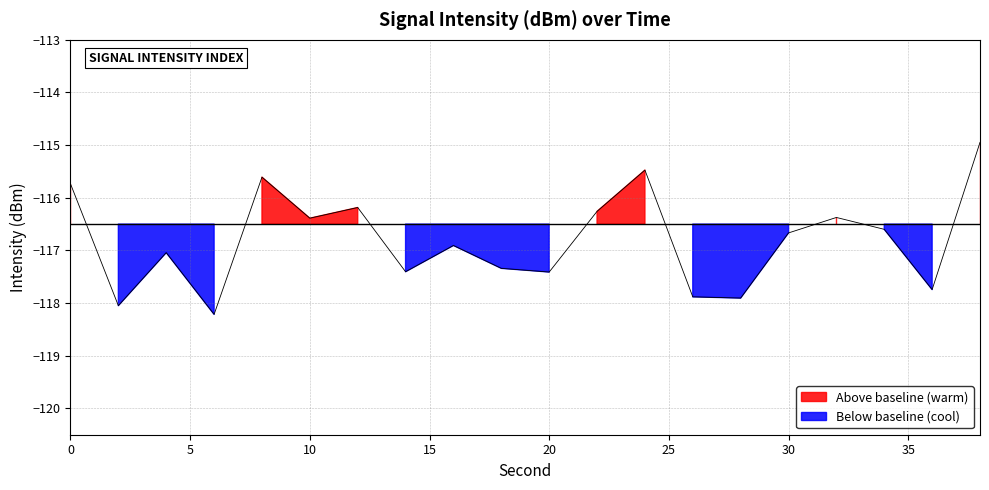

How many interior local valleys does the intensity_above series have?

7